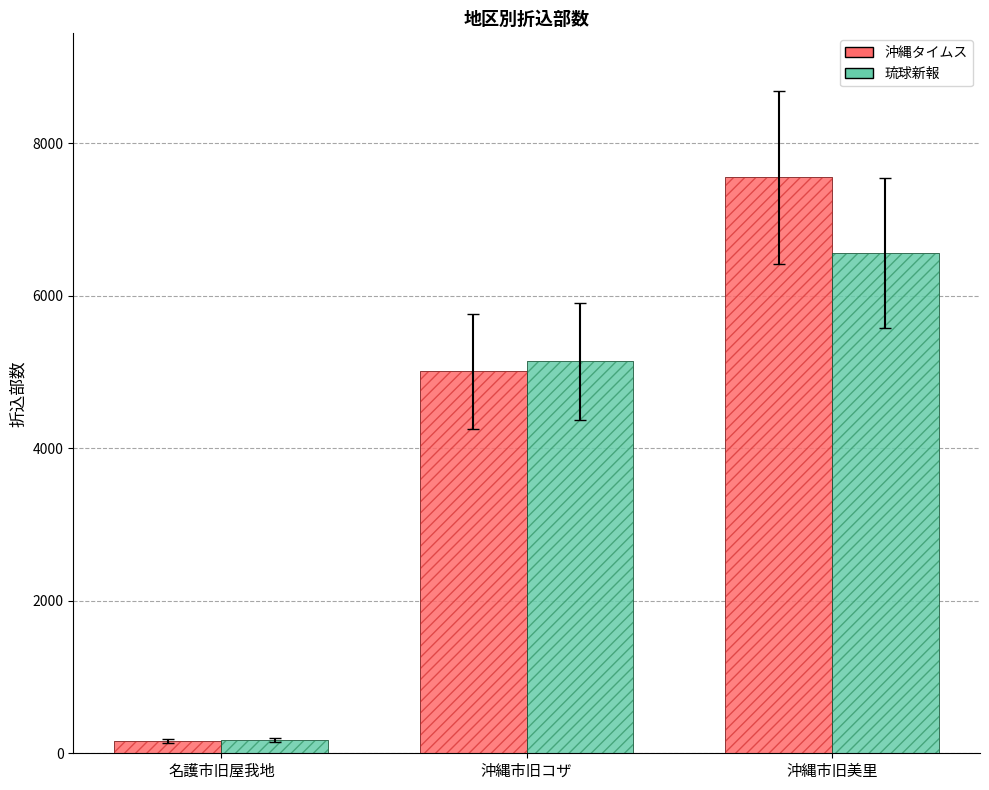

What is the label of the 1st bar from the left?

名護市旧屋我地